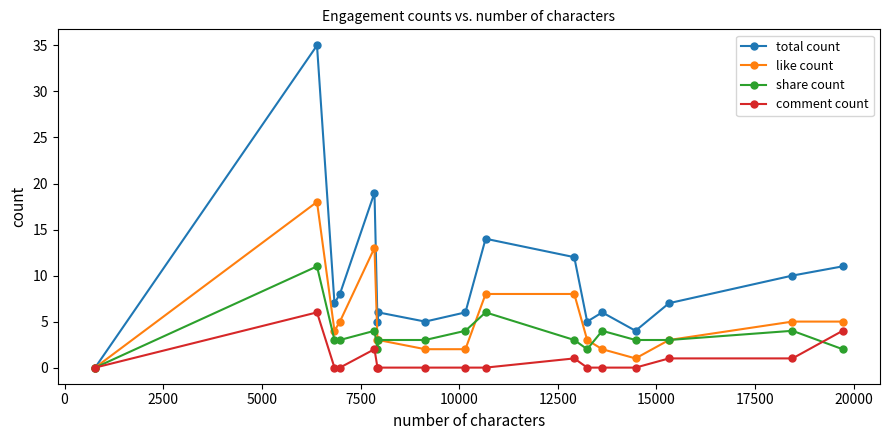

Which series has the largest total across all categories?

total count